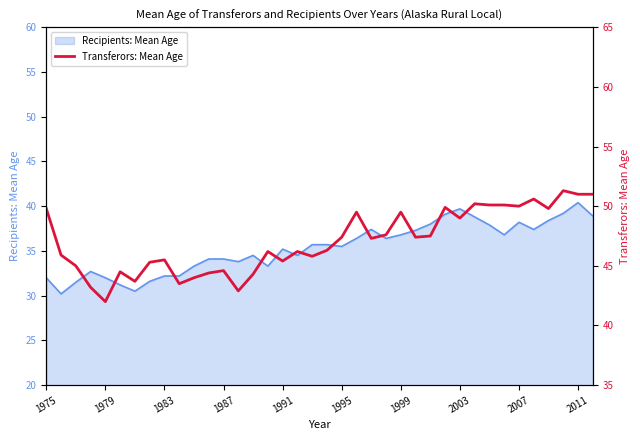

What is the maximum value for Recipients: Mean Age?

40.4